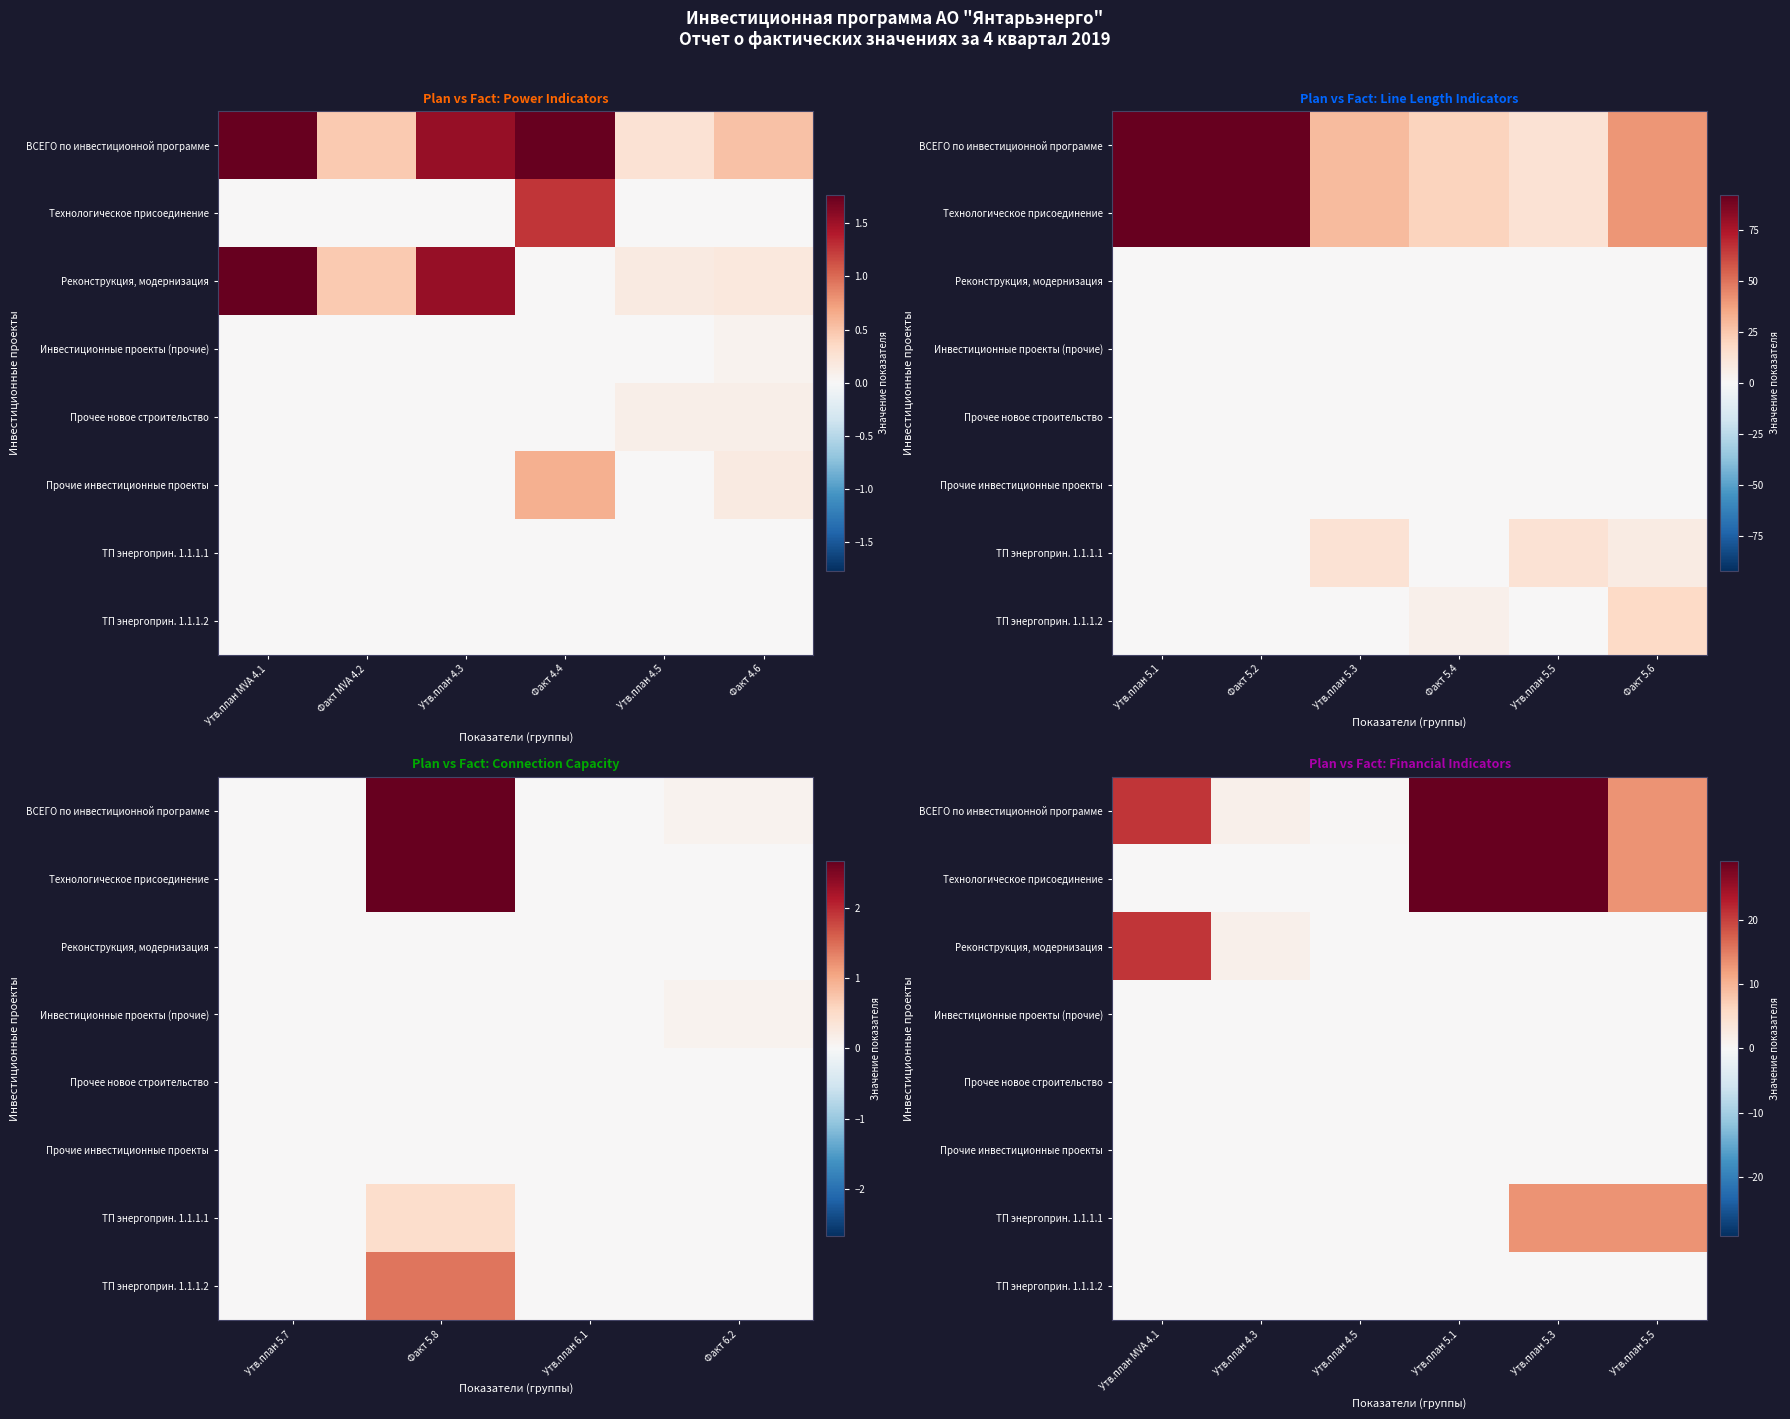

How many categories are shown in the chart?

6